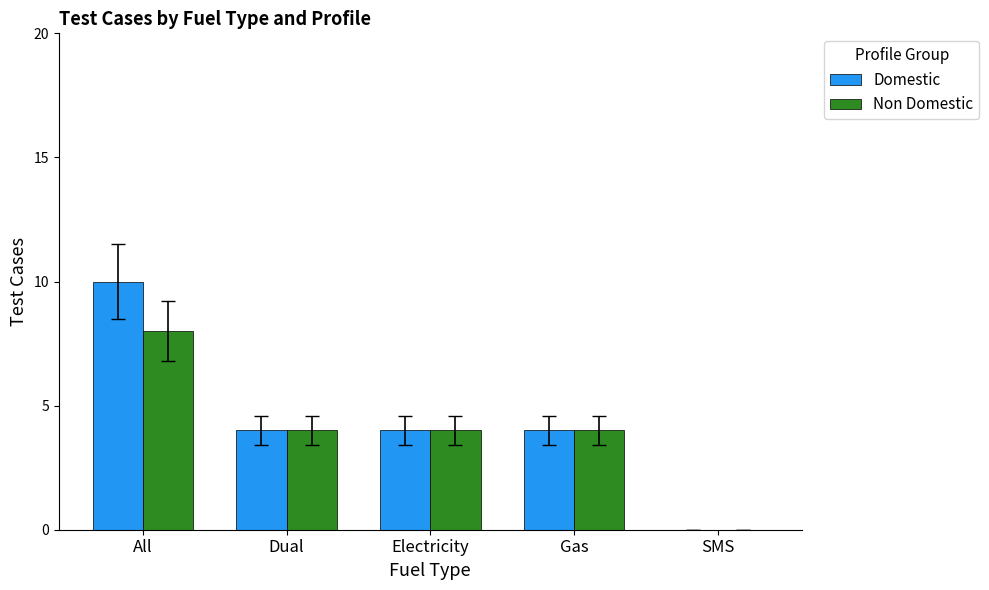

Reading left to right, list all the values displayed in this chart.

Domestic: 10	4	4	4	0
Non Domestic: 8	4	4	4	0